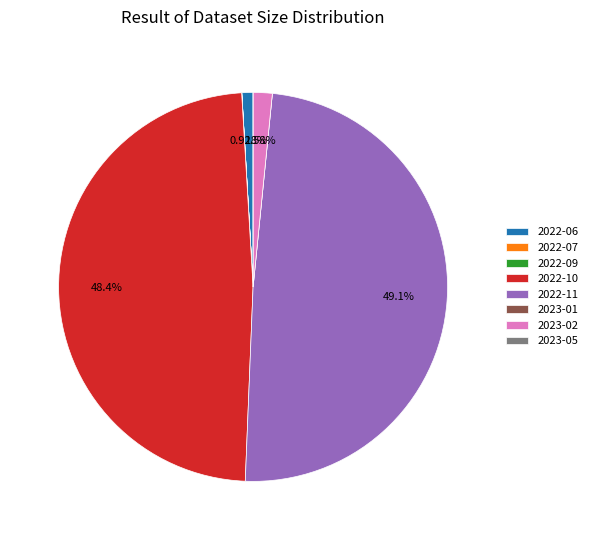

To the nearest percent, what is the difference between the largest and smallest slice percentages?

49%